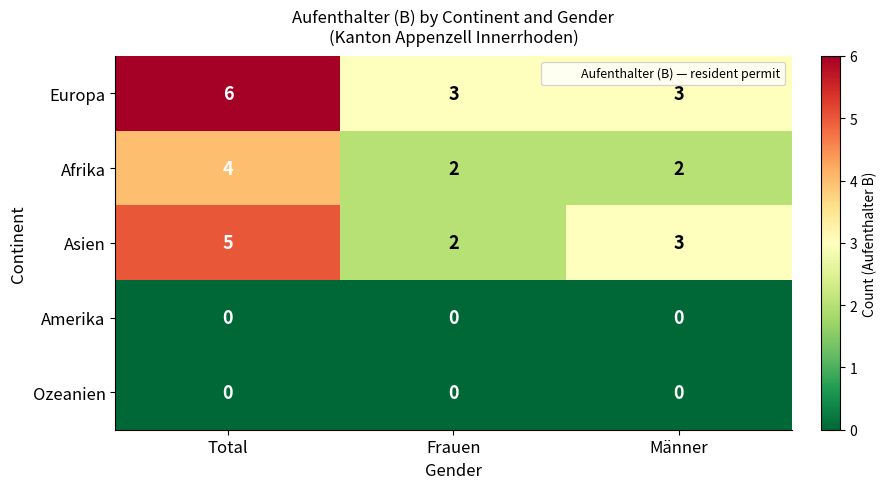

Reading left to right, list all the values displayed in this chart.

Europa: Total=6	Frauen=3	Männer=3
Afrika: Total=4	Frauen=2	Männer=2
Asien: Total=5	Frauen=2	Männer=3
Amerika: Total=0	Frauen=0	Männer=0
Ozeanien: Total=0	Frauen=0	Männer=0